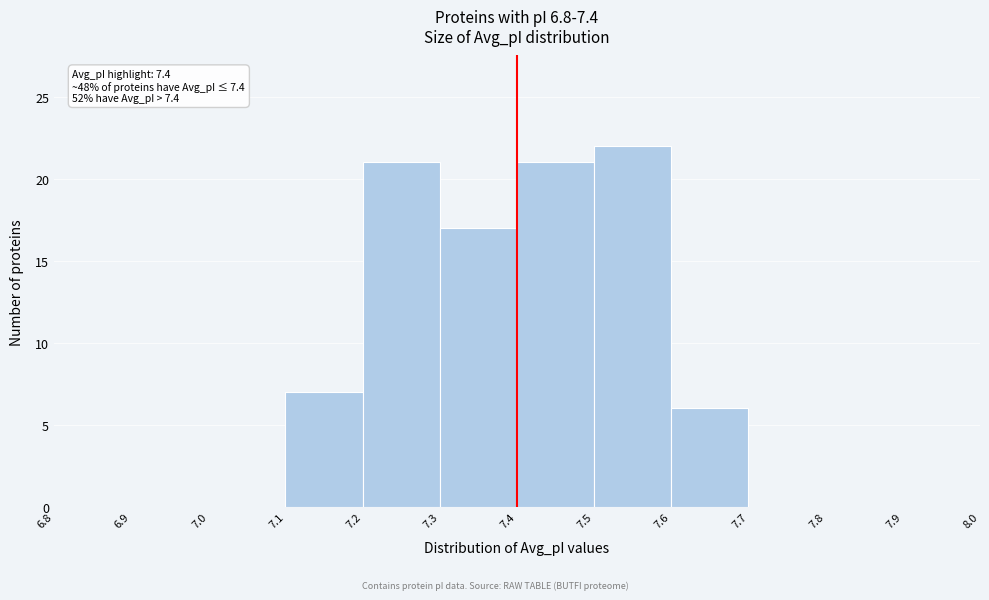

Which range on the x-axis has the tallest bar?

7.5 to 7.6